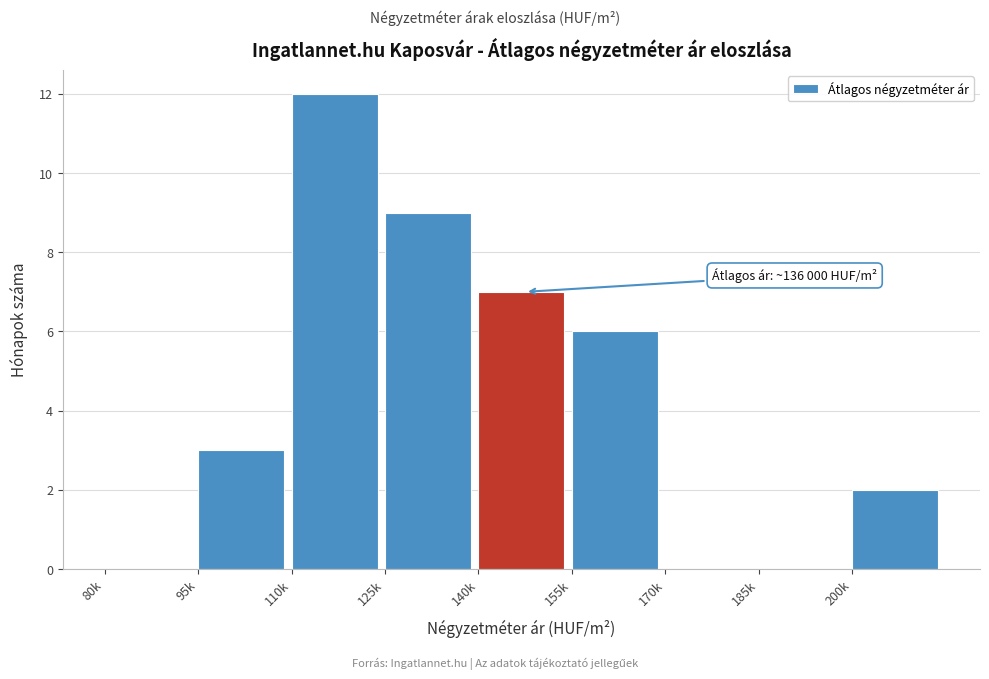

Reading left to right, what are all the values shown in this chart?

80k=0	95k=3	110k=12	125k=9	140k=7	155k=6	170k=0	185k=0	200k=2